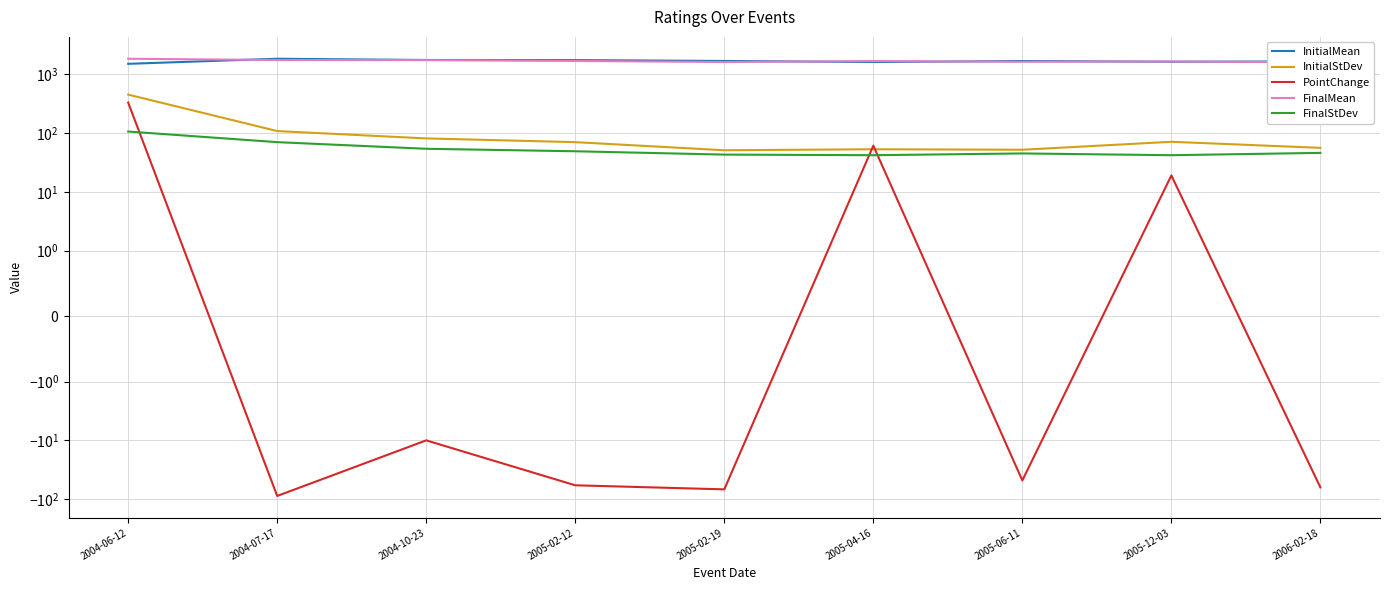

True or false: PointChange and FinalStDev intersect in this chart.

True